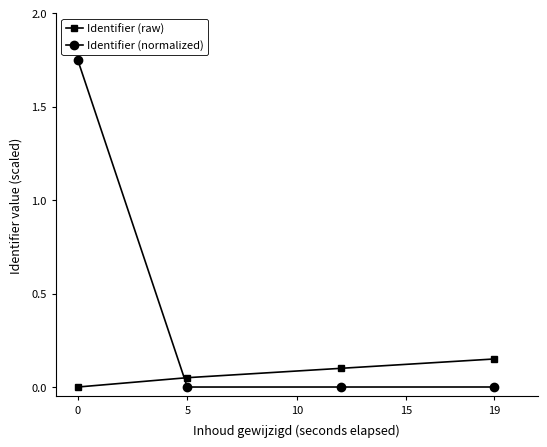

Which series has the widest spread of values?

Identifier (normalized)